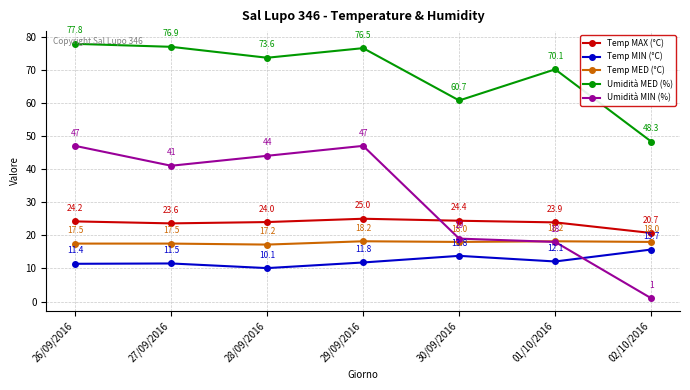

What is the total value across all series at 30/09/2016?

135.9